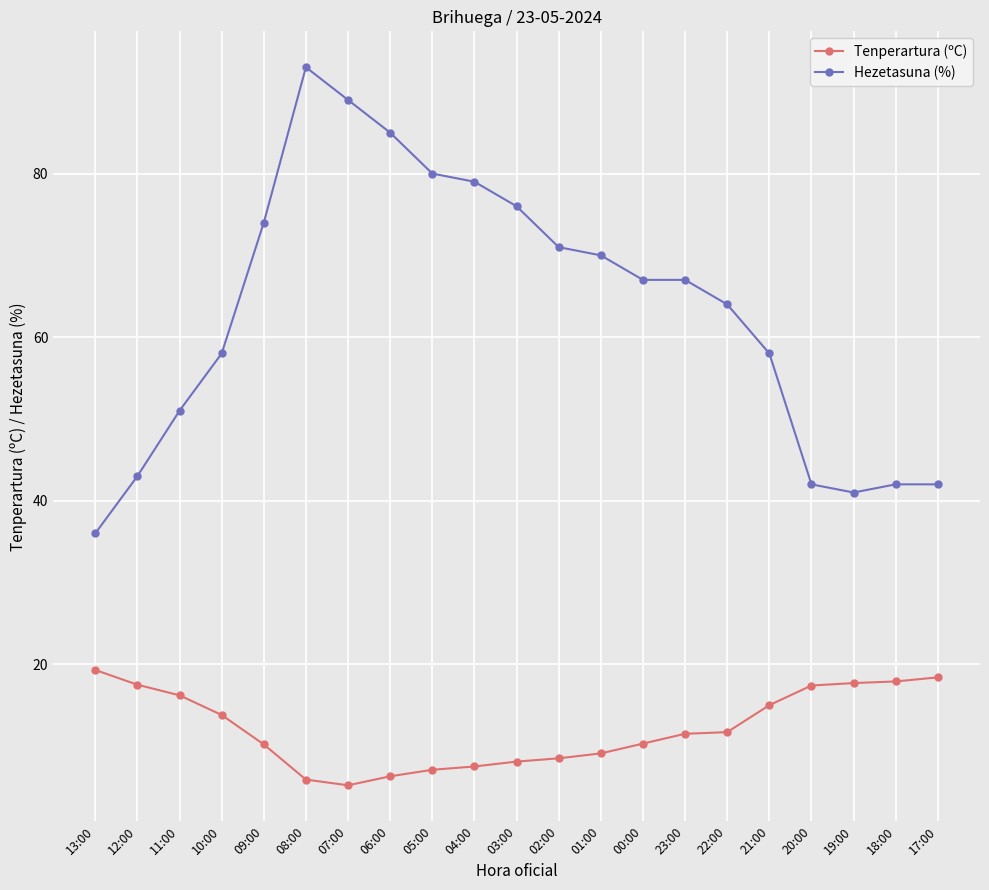

Rank the series by their maximum value, from highest to lowest.

Hezetasuna (%), Tenperartura (ºC)